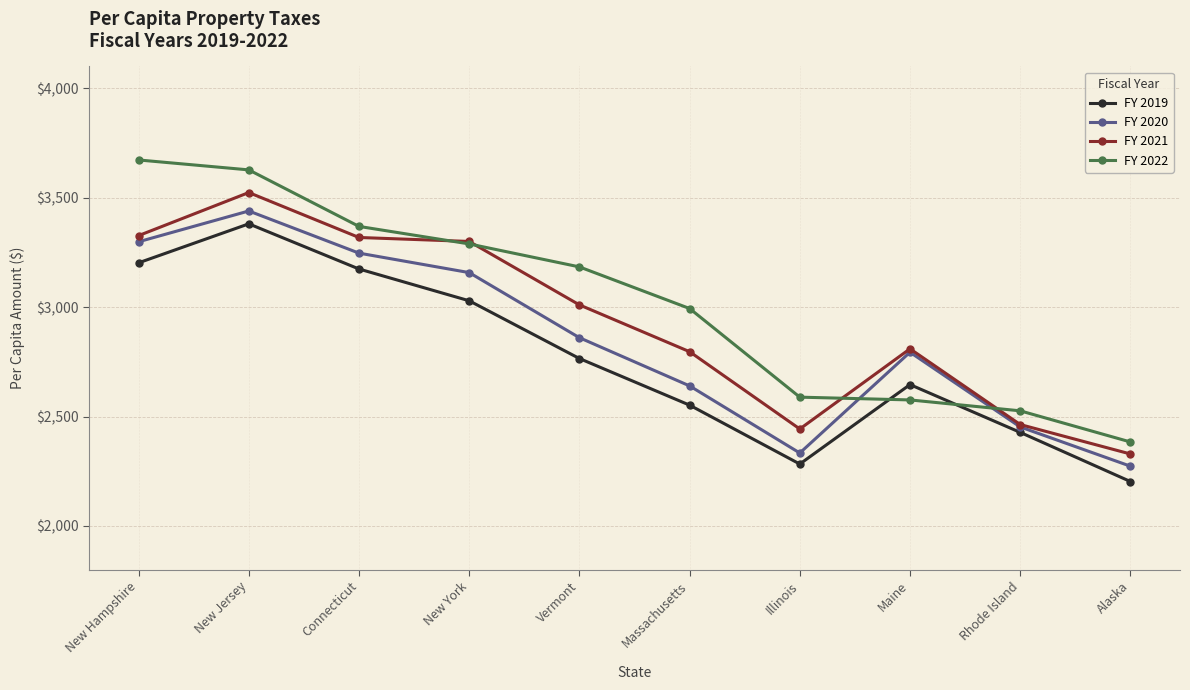

Rank the series by their maximum value, from lowest to highest.

FY 2019, FY 2020, FY 2021, FY 2022